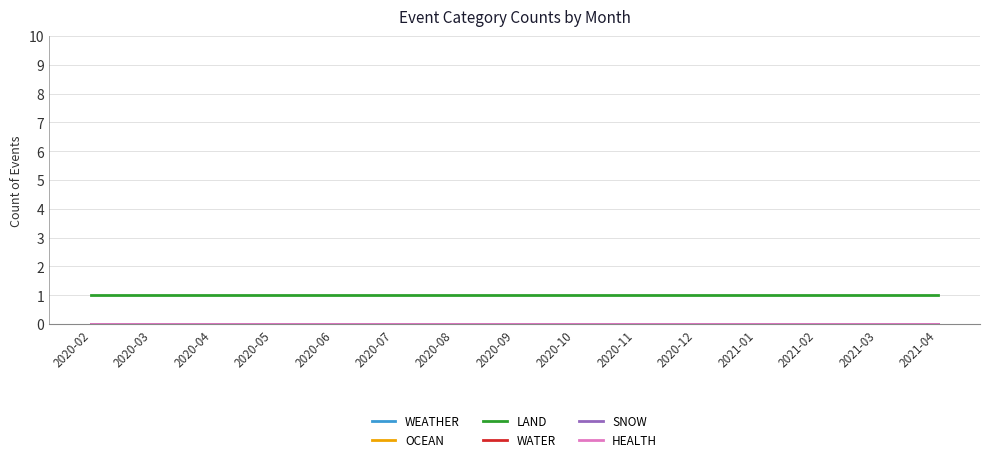

Which has a higher value, 2020-03 or 2021-04?

2020-03